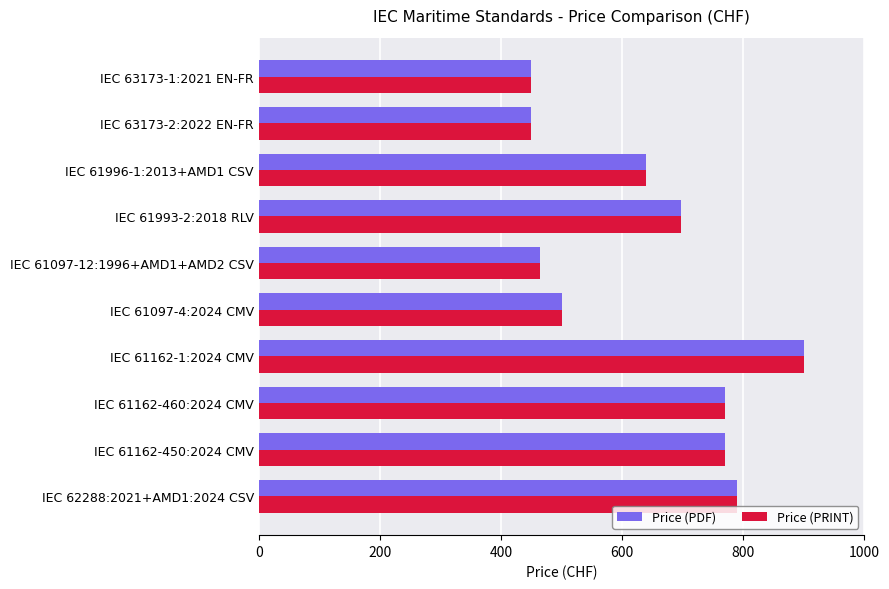

What is the average value of the Price (PRINT) series?

643